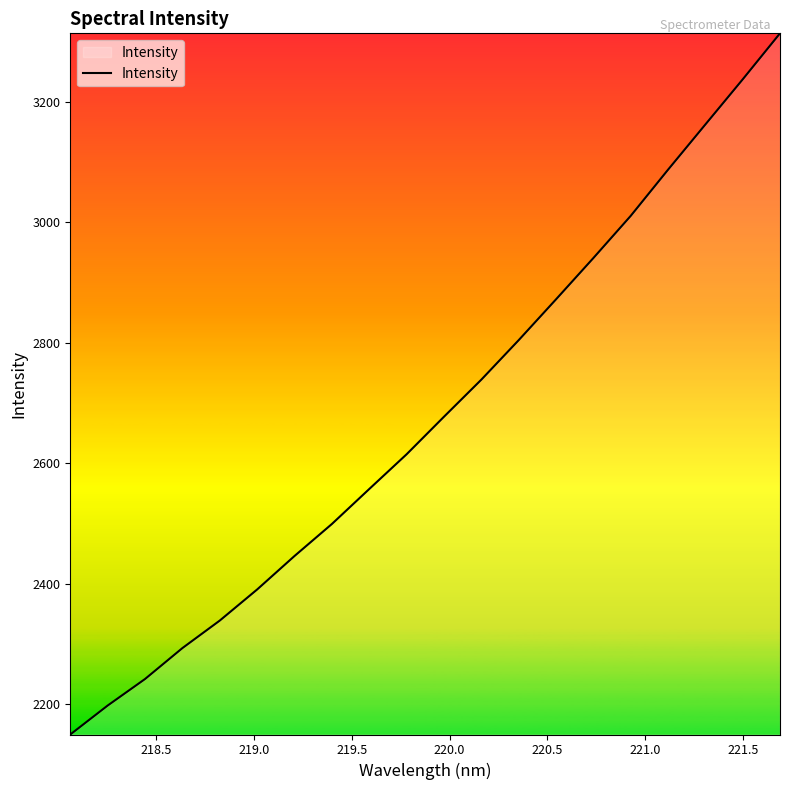

How many values exceed 2677?

10